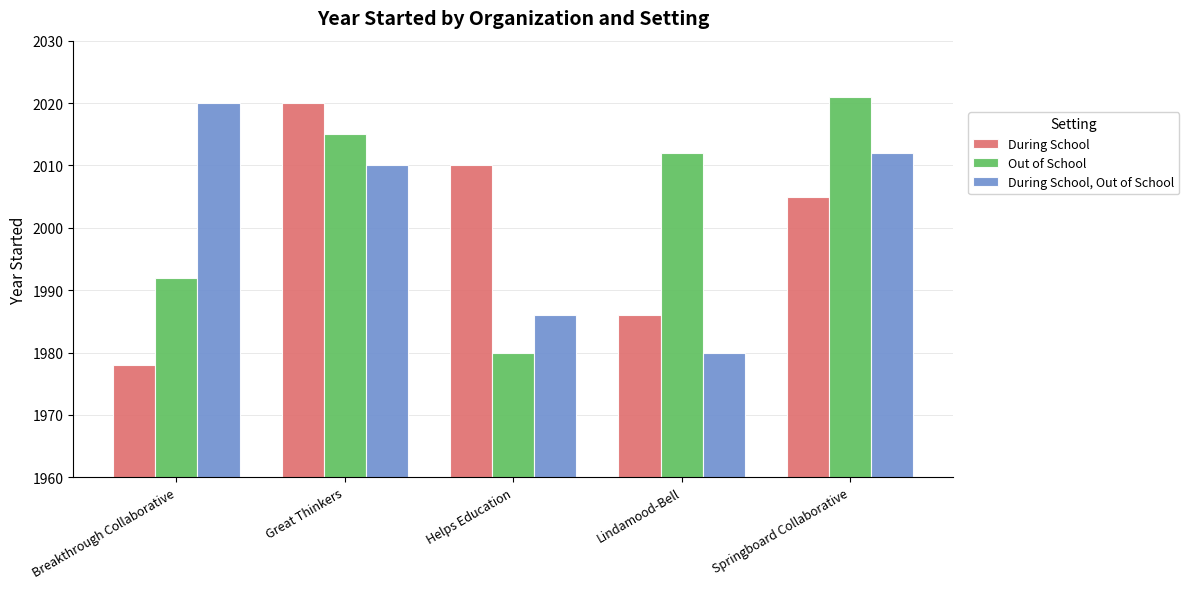

What is the sum of all During School values?

9999